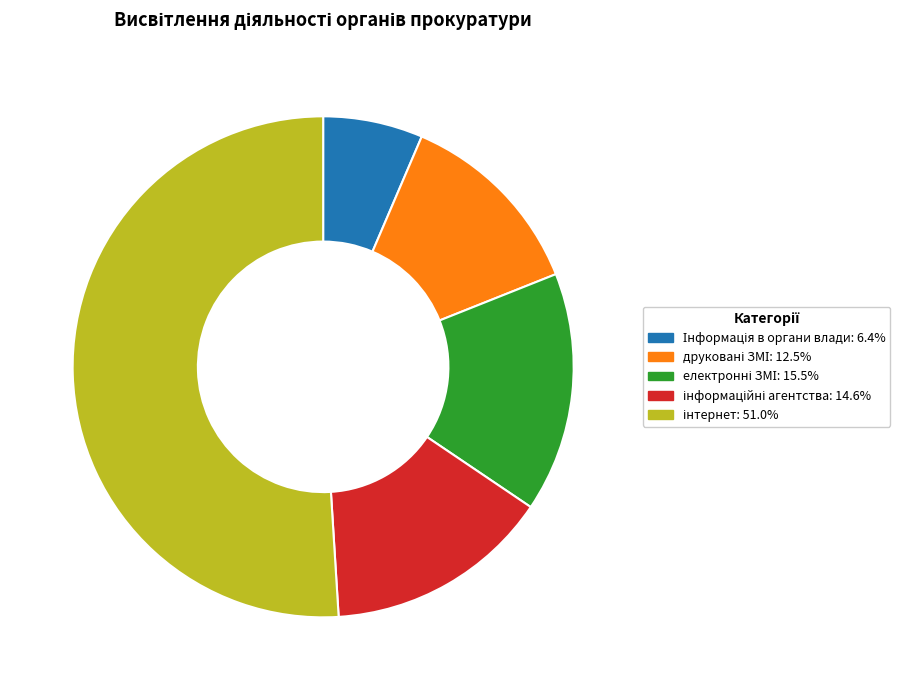

Does any single category account for the majority?

Yes